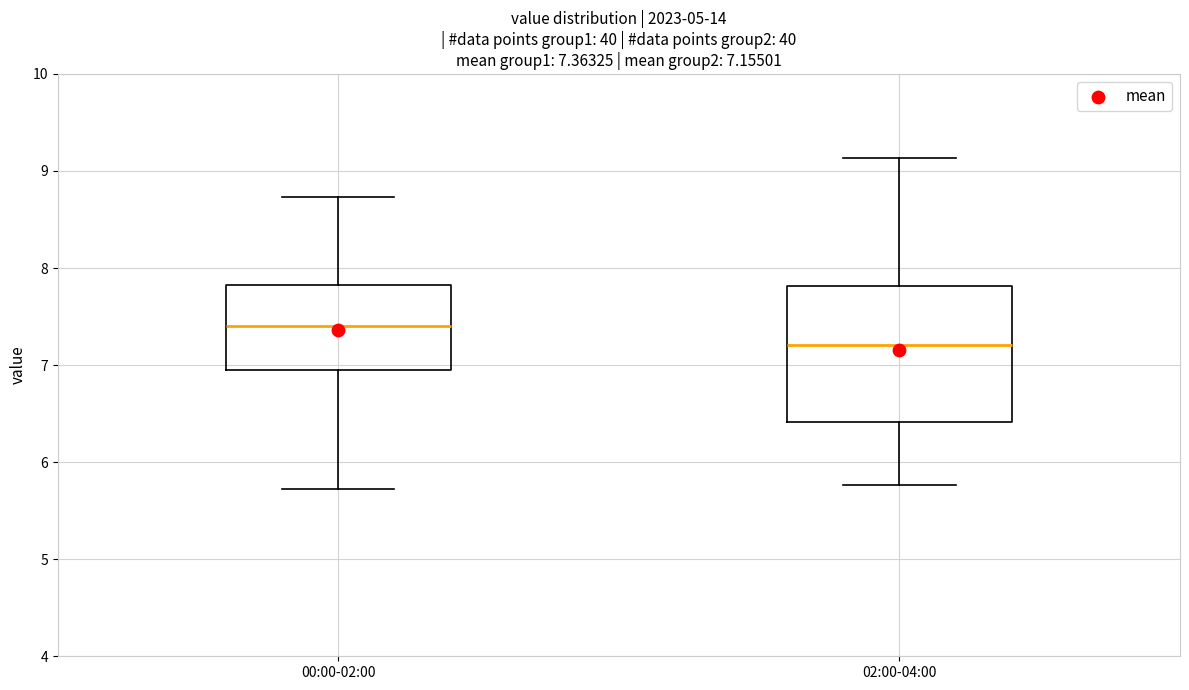

Comparing the boxes themselves (not the whiskers), which one is the tallest?

02:00-04:00